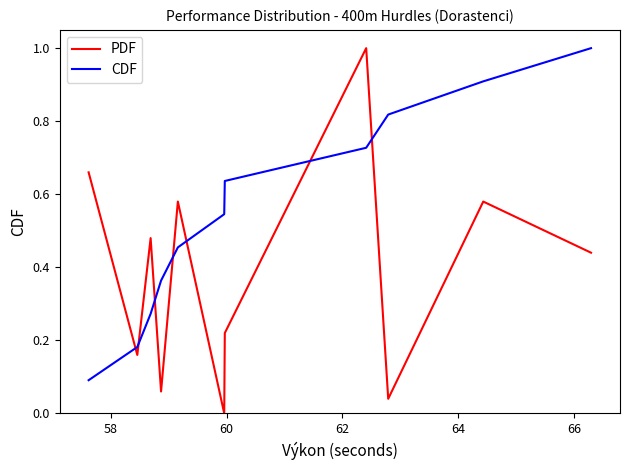

Which series has the largest total across all categories?

CDF